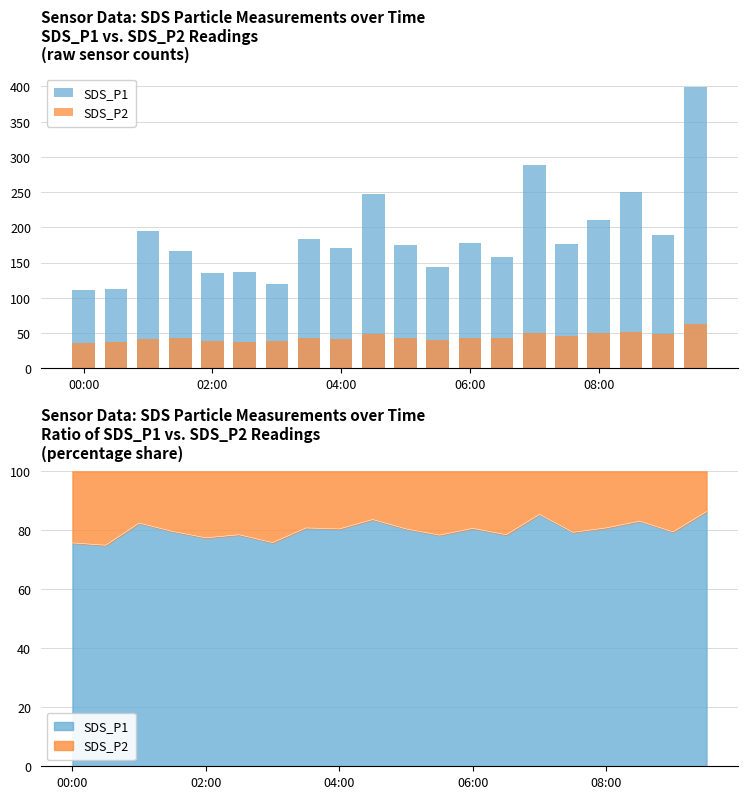

Does the chart contain stacked bars?

No